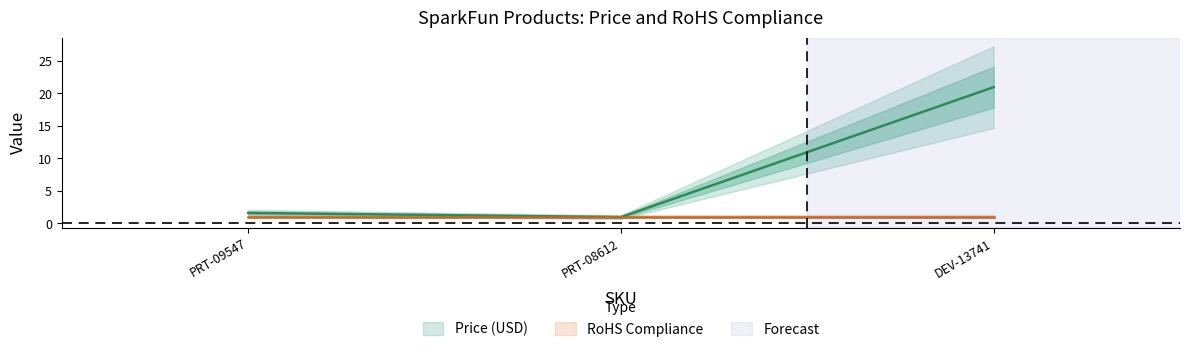

Reading left to right, what are all the values shown in this chart?

PRT-09547=1.6	PRT-08612=0.9	DEV-13741=20.9